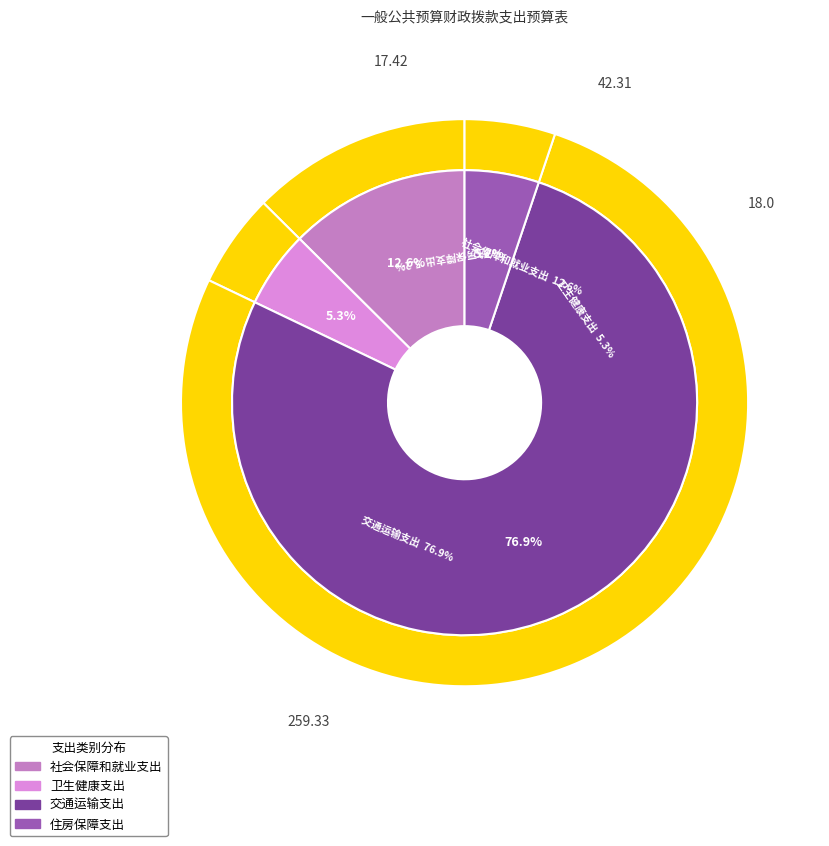

Which slice represents more than half of the pie?

交通运输支出